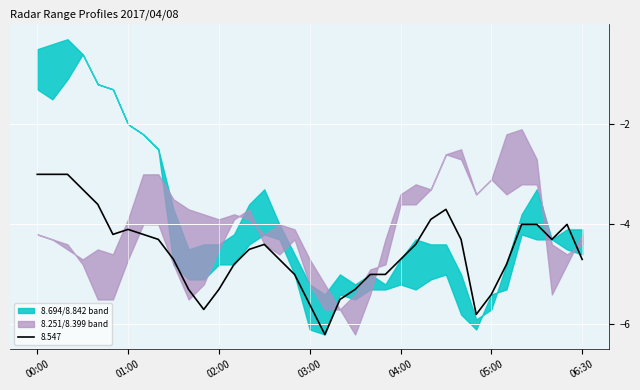

The 8.547 series shows -8.6 at 05:00. True or false?

False